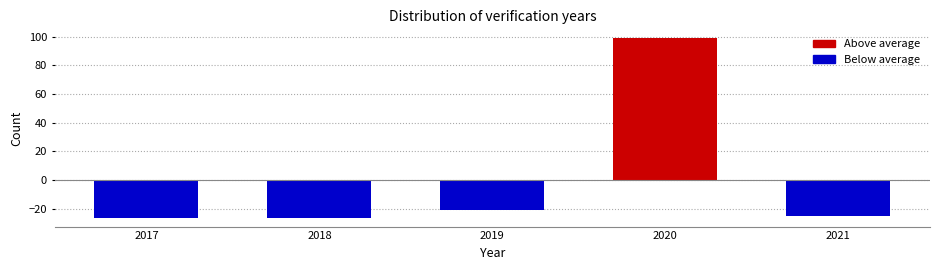

Reading left to right, extract all data points from this chart.

-26.2	-26.2	-21.2	98.8	-25.2